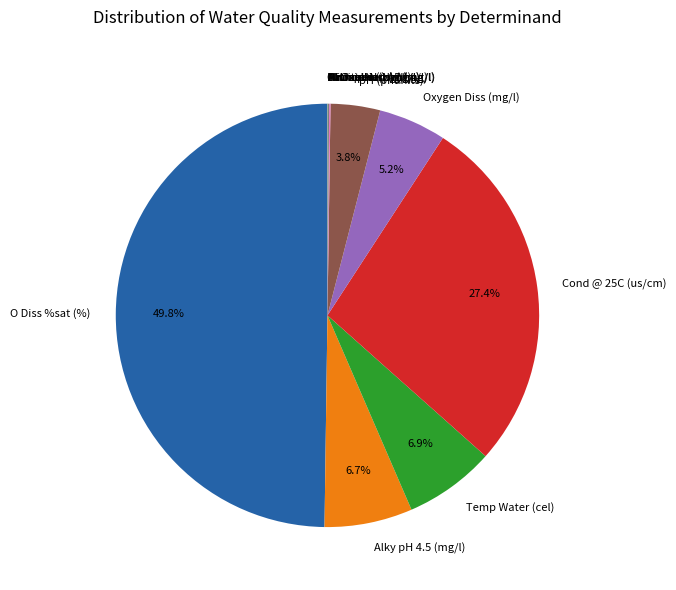

What portion of the pie excludes Cond @ 25C (us/cm)?

72.6%